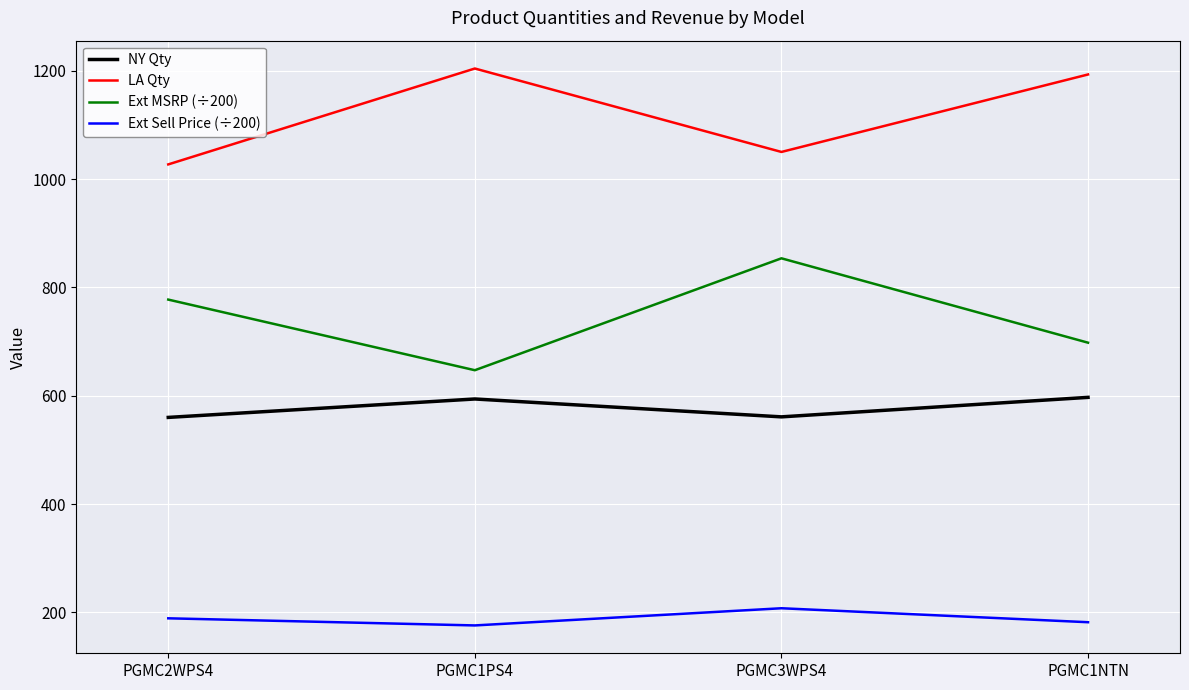

What is the spread (max minus min) of values at PGMC1PS4?

1028.0